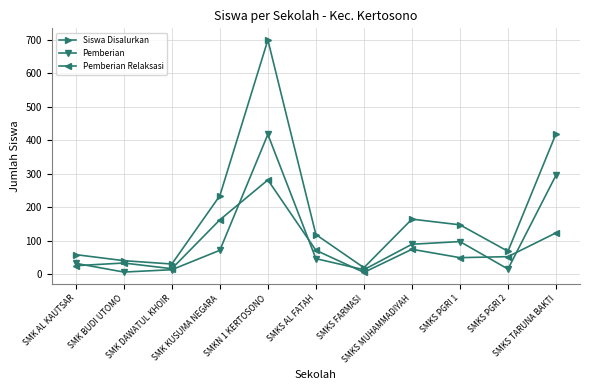

At SMKS TARUNA BAKTI, list the series in order from smallest to largest.

Pemberian Relaksasi, Pemberian, Siswa Disalurkan